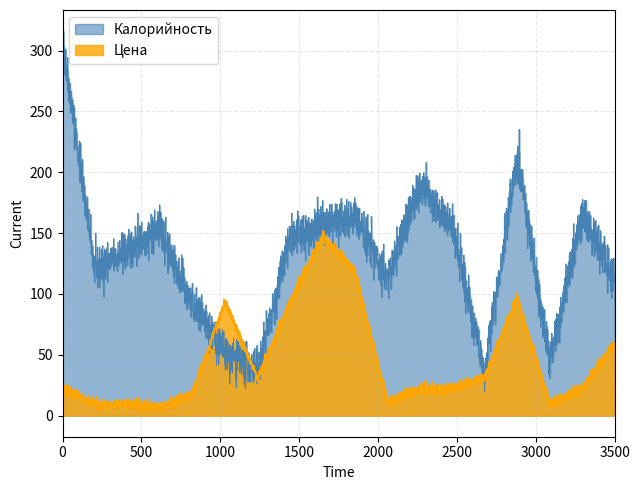

How many intersections are there between Калорийность and Цена?

2